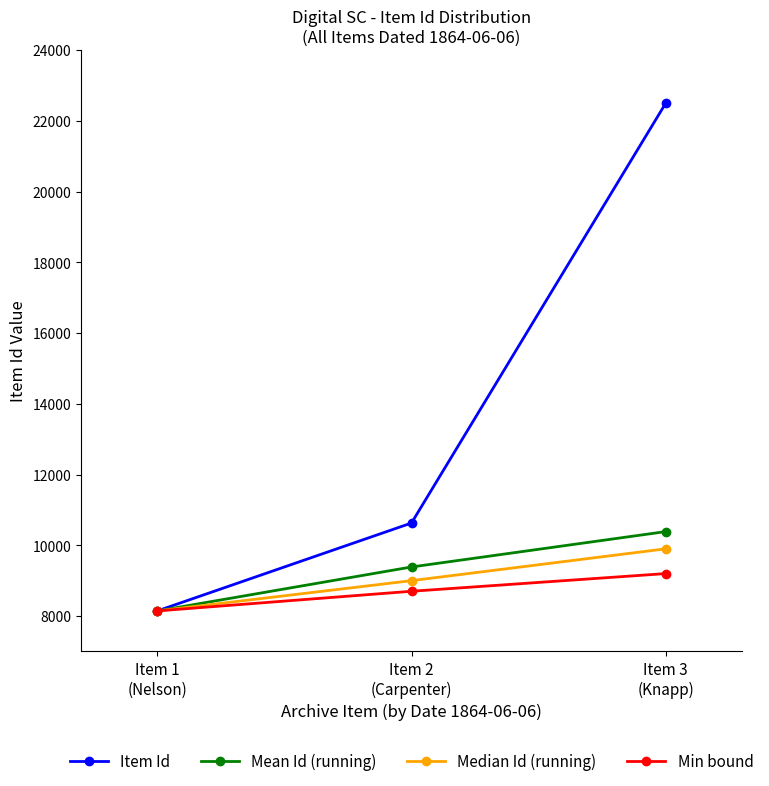

At Item 3
(Knapp), list the series in order from largest to smallest.

Item Id, Mean Id (running), Median Id (running), Min bound